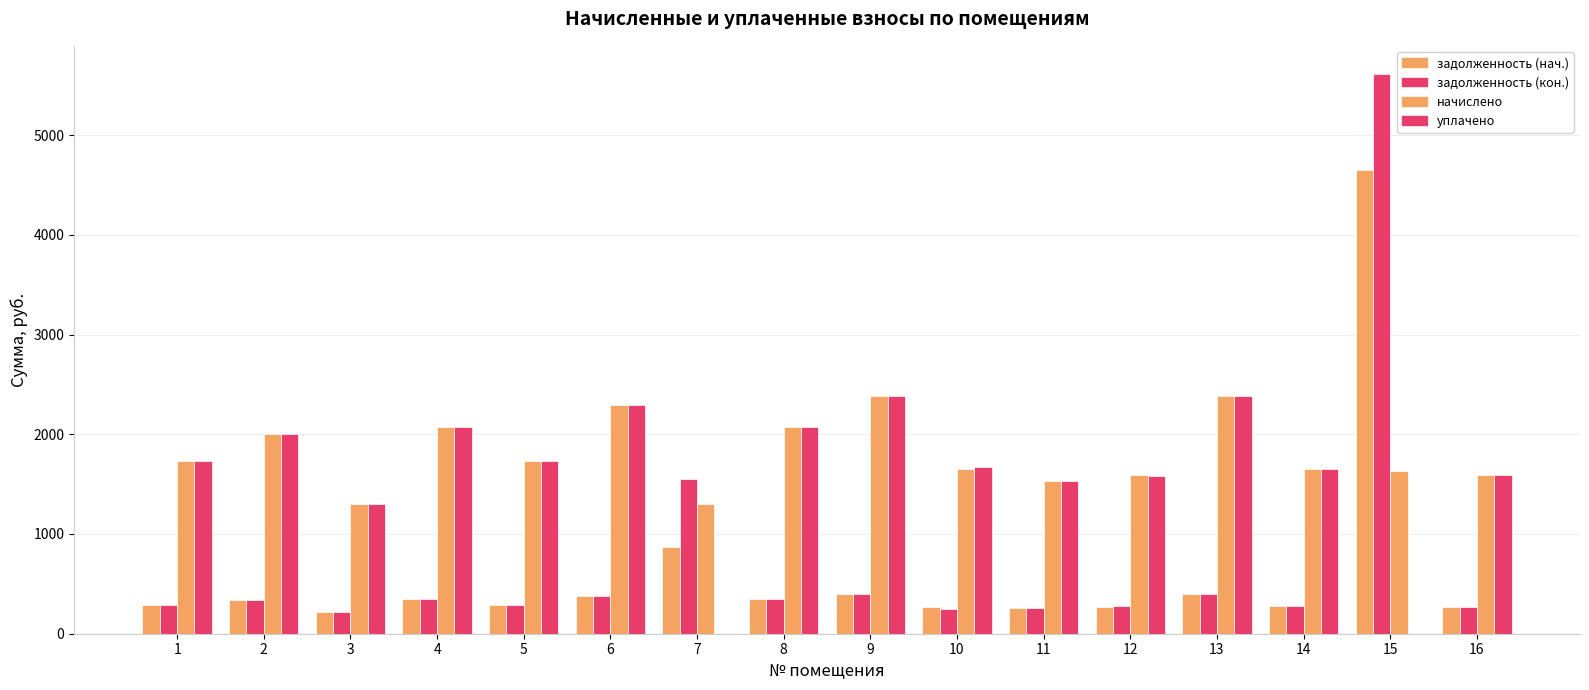

Reading right to left, what are all the values shown in this chart?

задолженность (нач.): 265.0	4644.7	274.6	396.8	267.1	256.0	269.8	397.3	345.7	872.0	381.6	289.1	345.7	216.7	333.3	289.1
задолженность (кон.): 265.0	5613.9	274.8	396.8	275.7	256.0	248.0	396.8	345.7	1551.9	381.6	289.1	345.7	216.7	333.6	289.1
начислено: 1589.8	1631.2	1647.7	2380.5	1589.8	1535.9	1647.7	2380.5	2074.1	1300.0	2289.4	1734.7	2074.1	1300.0	1999.6	1734.7
уплачено: 1589.8	0.0	1647.7	2380.5	1579.1	1535.9	1674.3	2380.5	2074.1	0.0	2289.4	1734.7	2074.1	1300.0	1999.6	1734.7